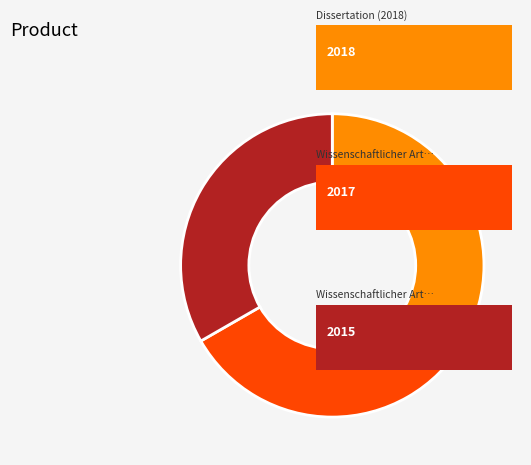

Is there a majority slice in this chart?

No